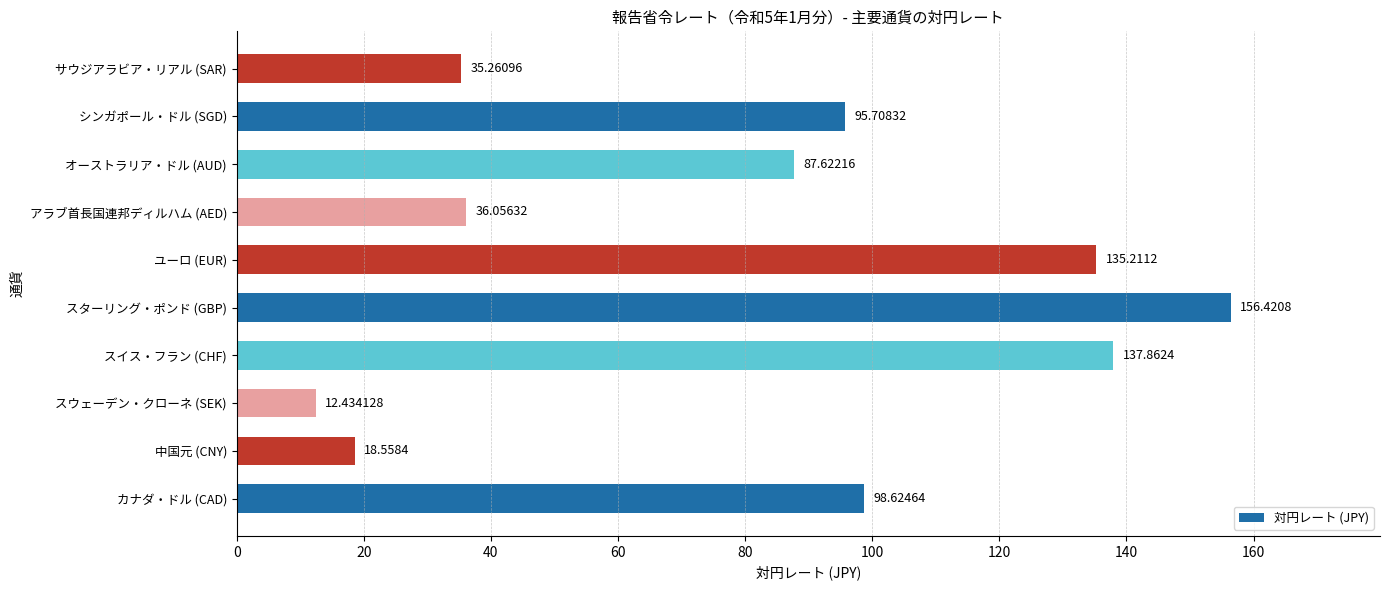

Where is the data nearest to the value 84?

オーストラリア・ドル (AUD)